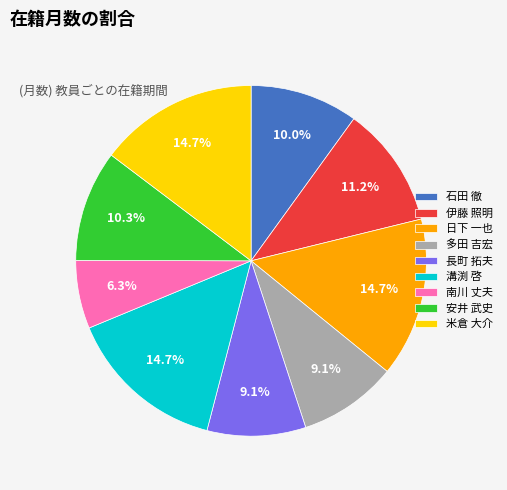

How many slices are in this pie chart?

9